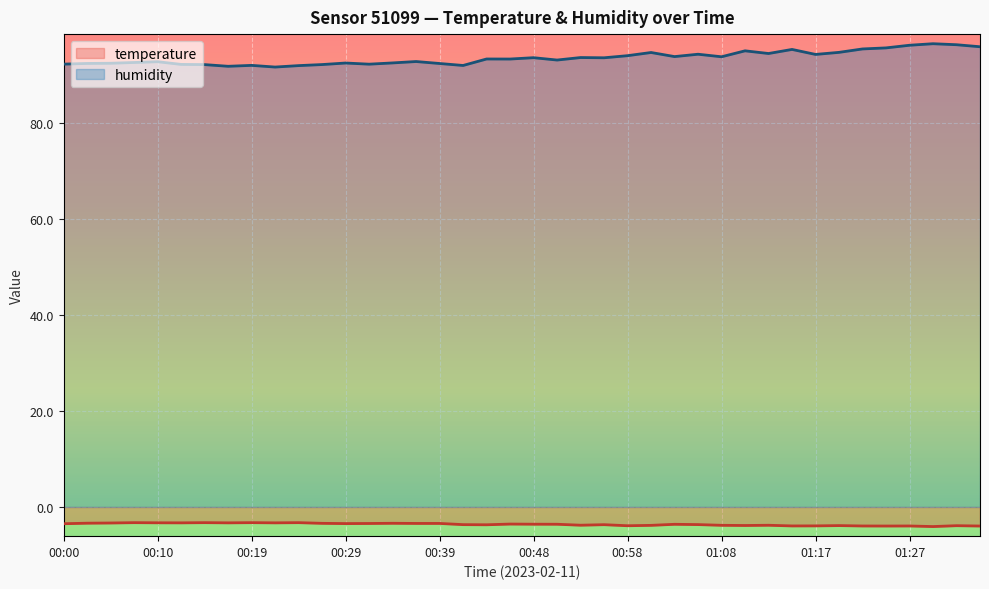

What is the average value of the temperature series?

-3.6